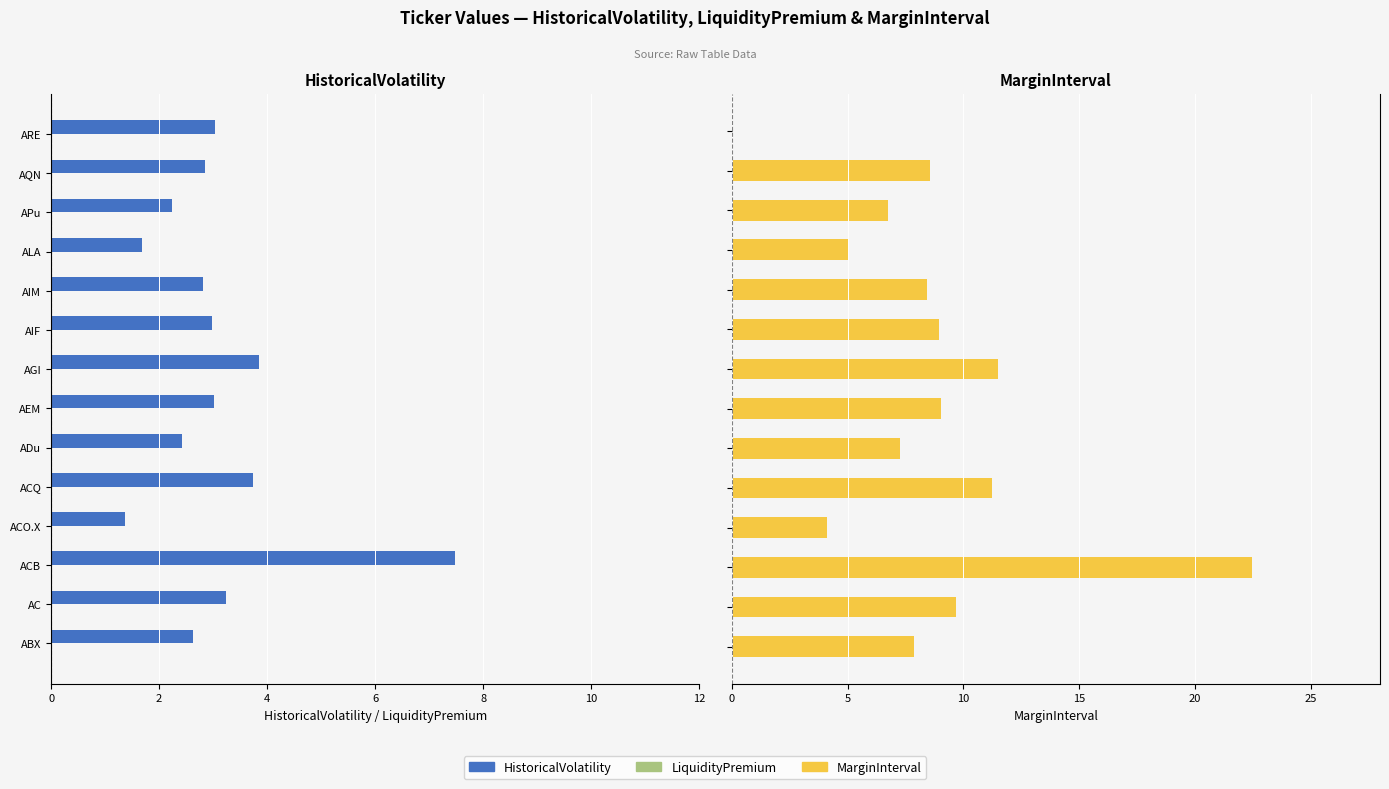

The value of LiquidityPremium at 7 is 0.5. True or false?

False